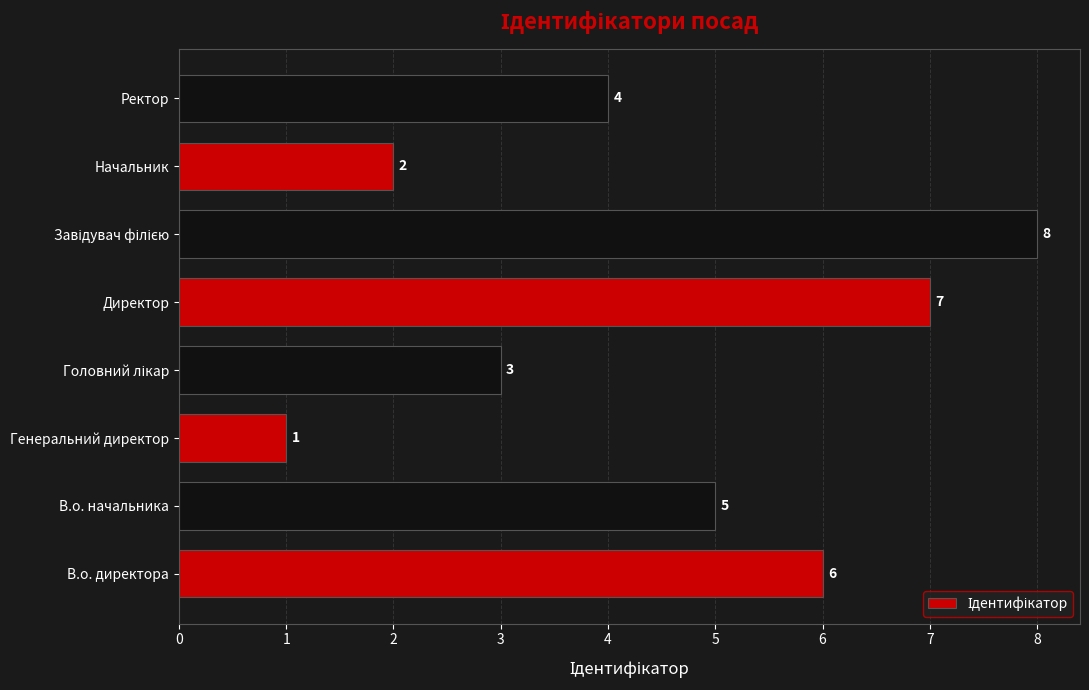

Reading bottom to top, transcribe all the data shown in this chart.

6	5	1	3	7	8	2	4